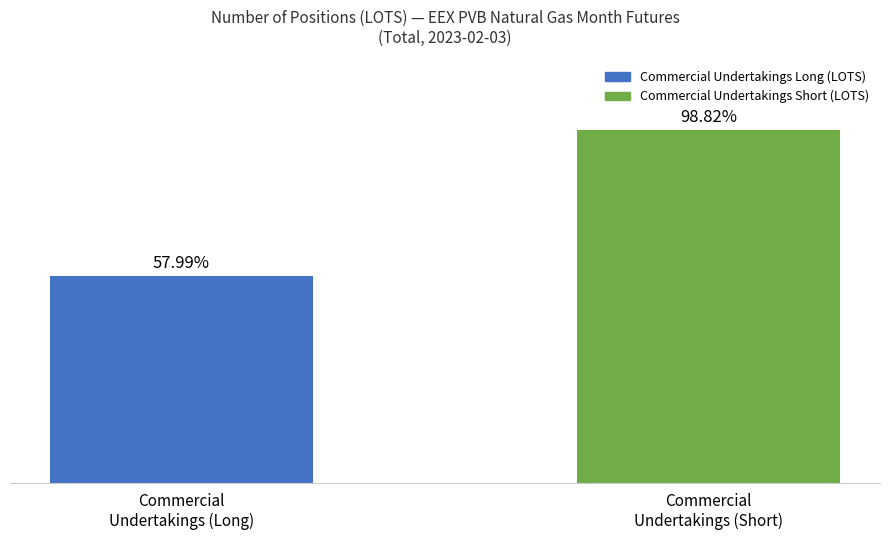

What is the label of the 1st bar from the right?

Commercial
Undertakings (Short)